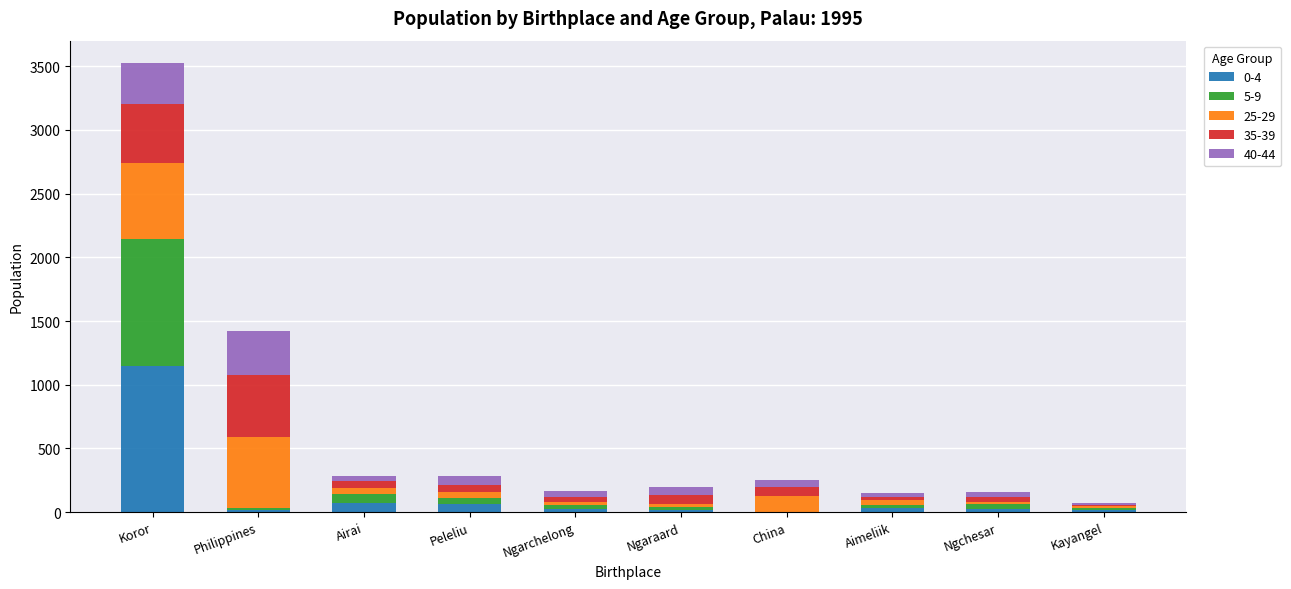

At which category is the sum across all series the highest?

Koror